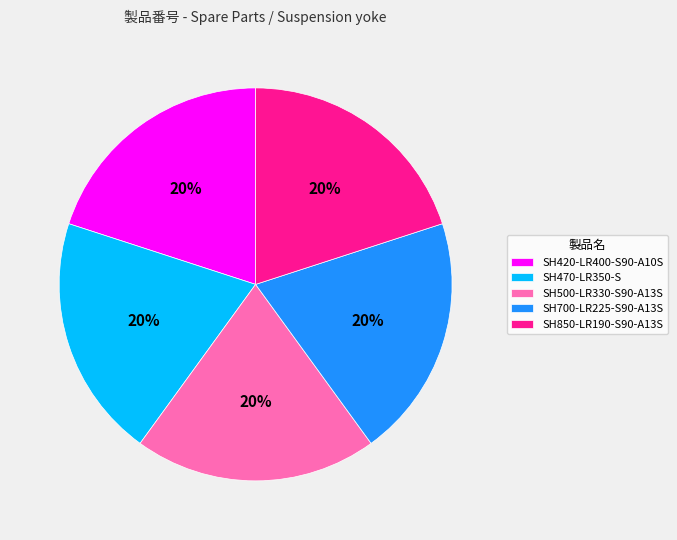

Combined, do SH850-LR190-S90-A13S and SH470-LR350-S account for over 50%?

No